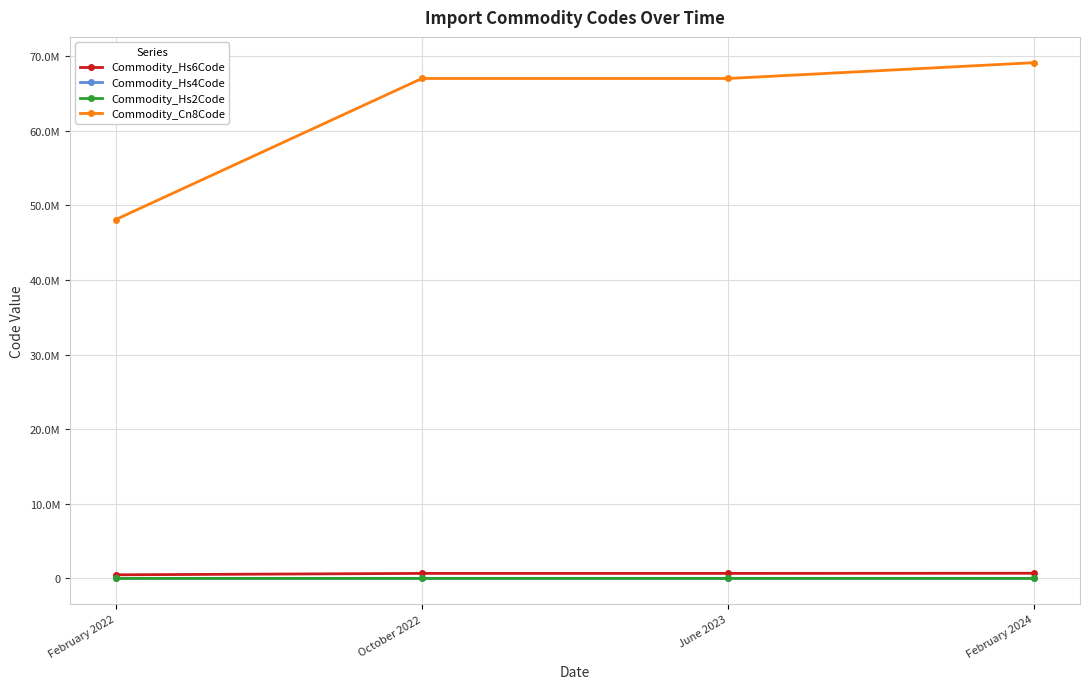

At how many categories does at least one series exceed 65115592?

3